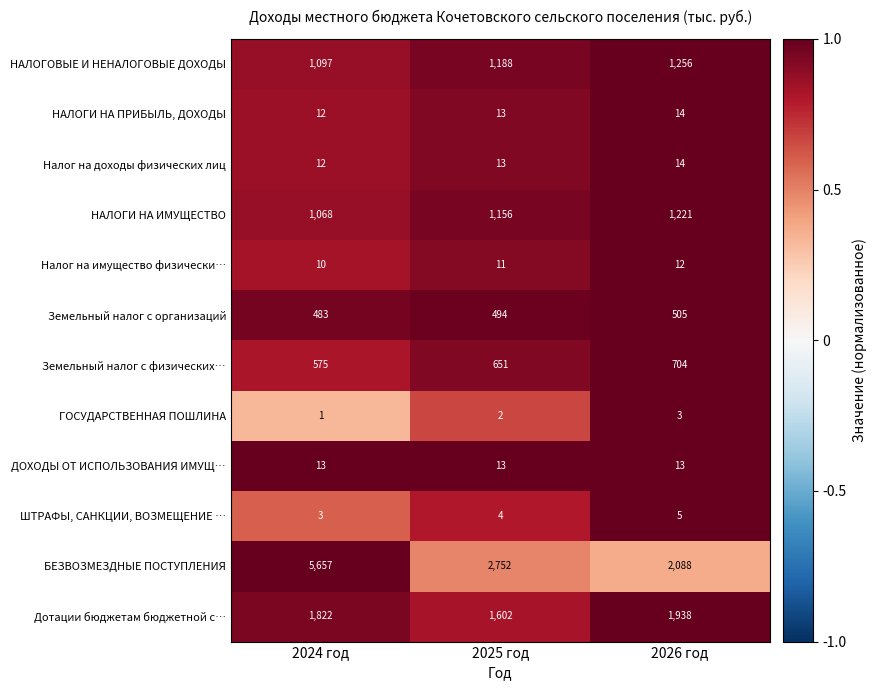

What is the minimum value shown in the chart?

1